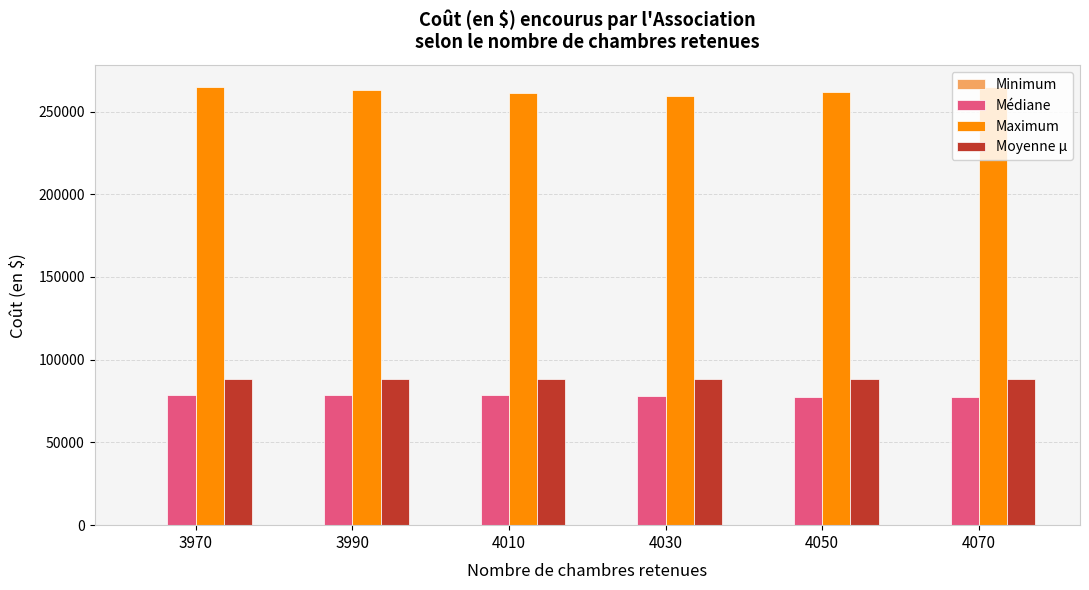

Are the bars grouped side by side (vs. stacked)?

Yes